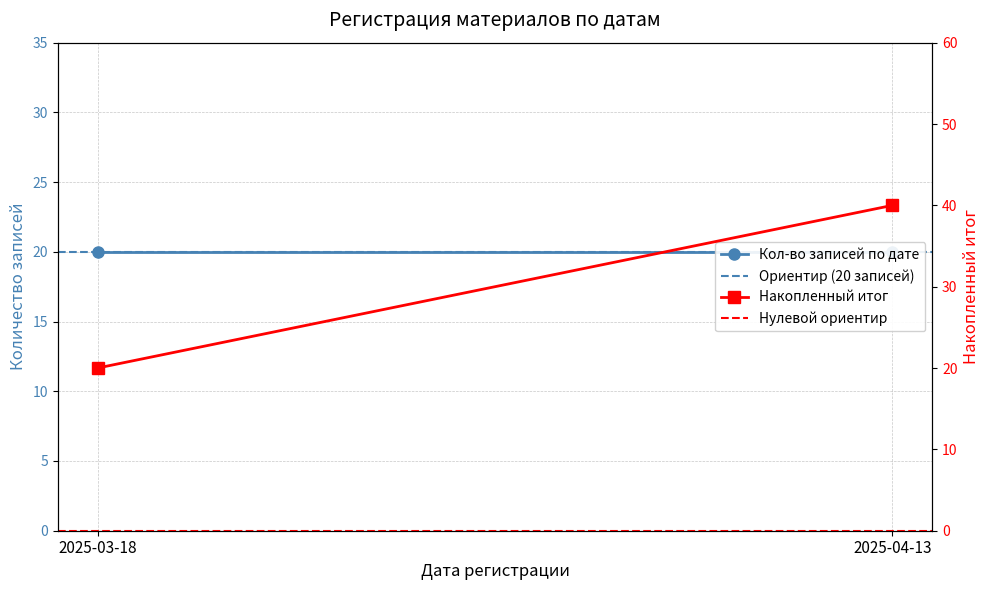

The Ориентир (20 записей) series shows 20 at 2025-03-18. True or false?

True